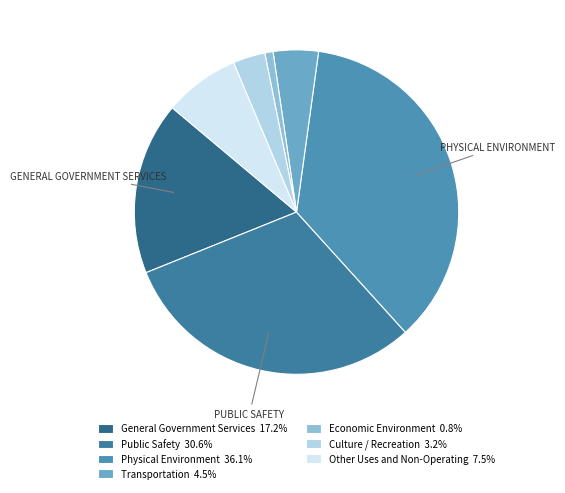

Do Public Safety and Culture / Recreation together represent more than half of the pie?

No